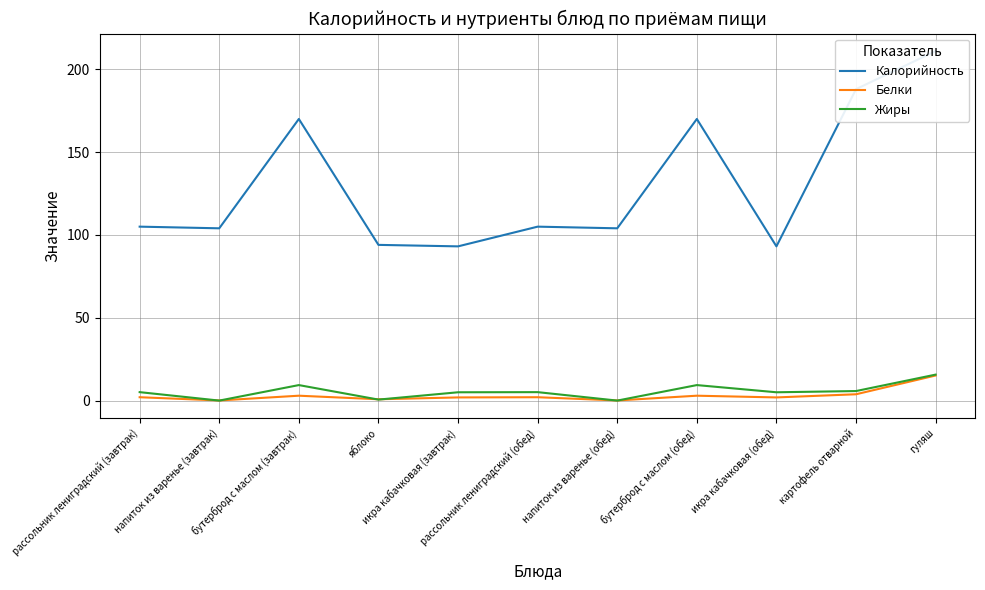

At which label does Калорийность reach its minimum?

икра кабачковая (завтрак)